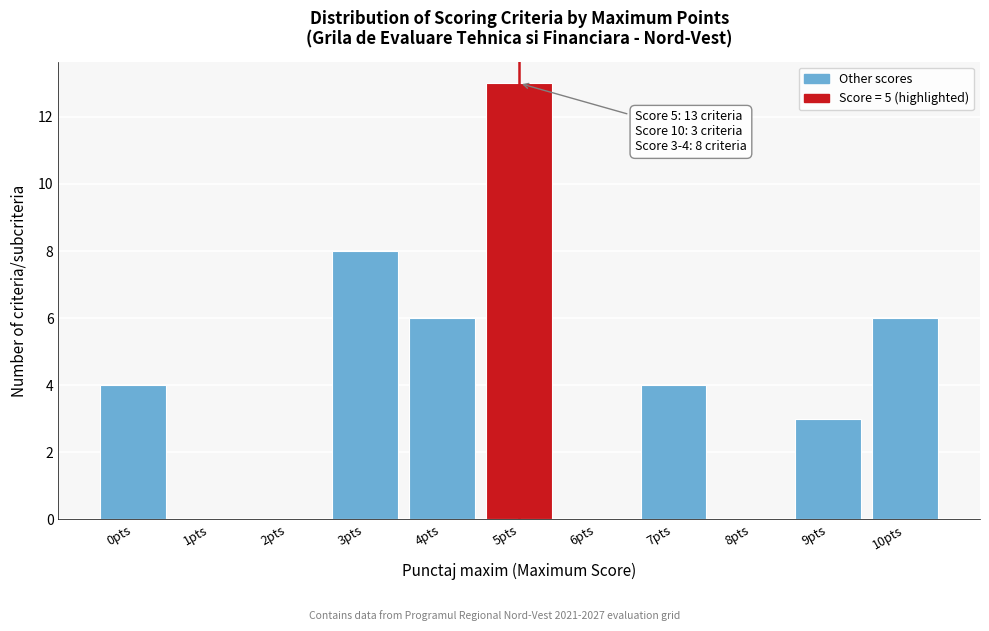

Reading right to left, extract all data points from this chart.

10pts=6	9pts=3	8pts=0	7pts=4	6pts=0	5pts=13	4pts=6	3pts=8	2pts=0	1pts=0	0pts=4